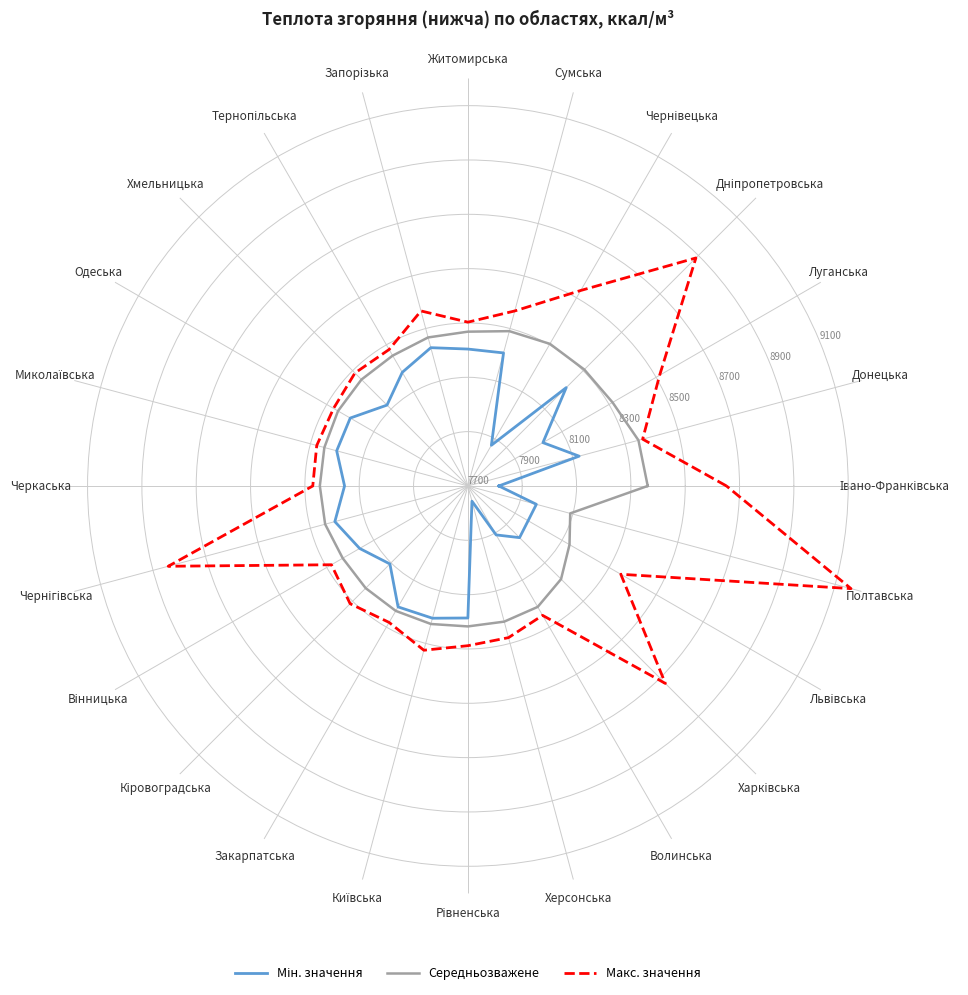

What is the greatest value displayed?

9160